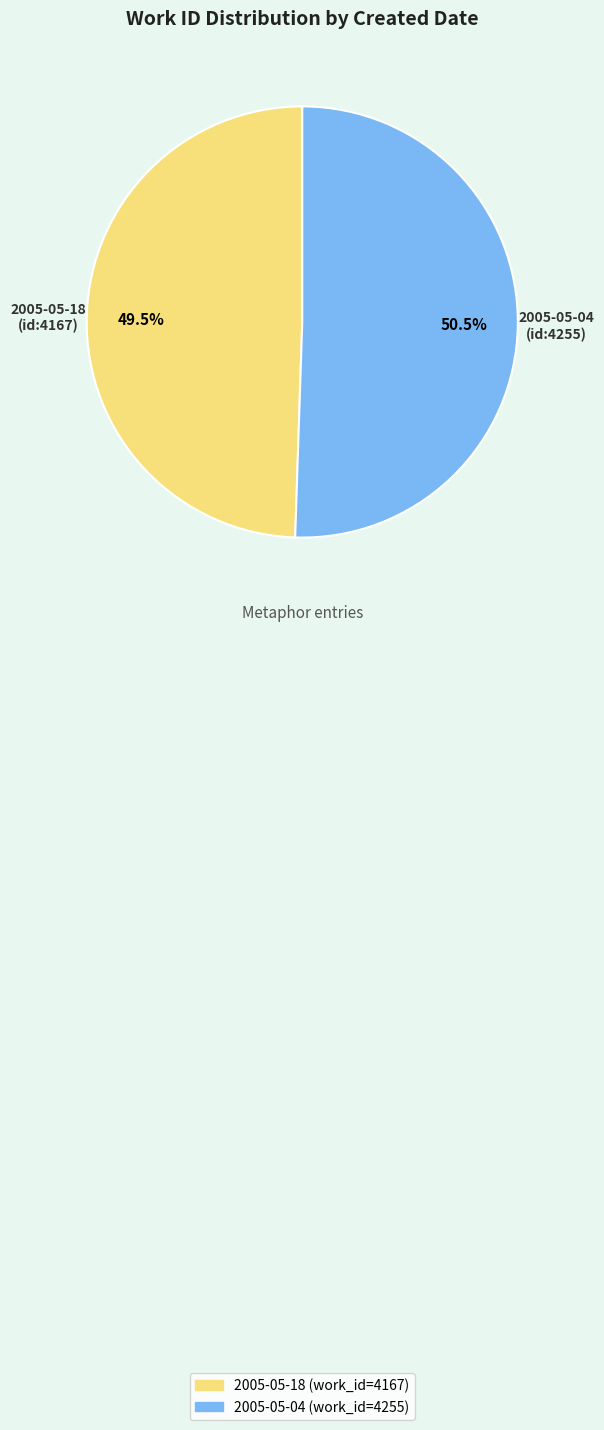

Combined, what portion of the pie is 2005-05-04 and 2005-05-18?

100.0%